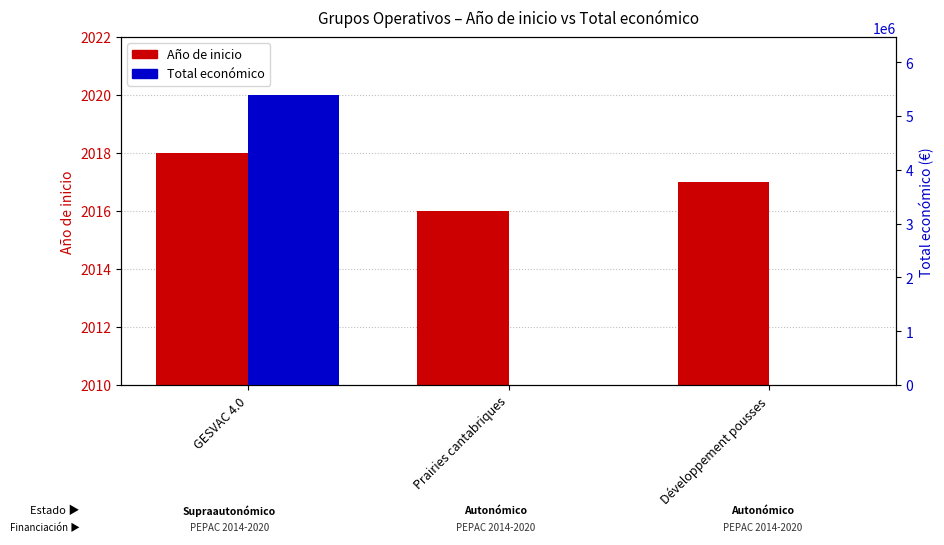

Reading left to right, list all the values displayed in this chart.

Año de inicio: 2018	2016	2017
Total económico: 5390598	7980	5000